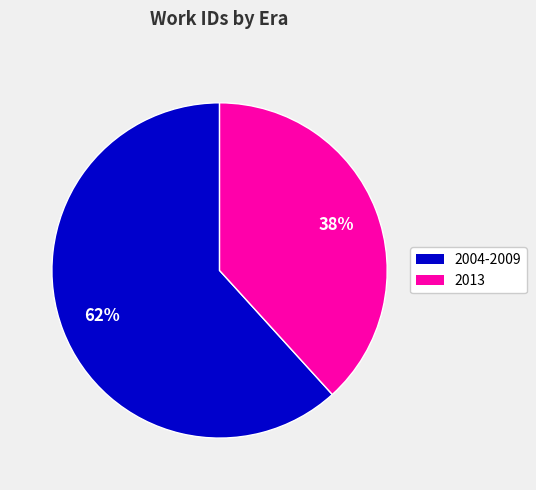

To the nearest percent, what is the average slice percentage?

50%